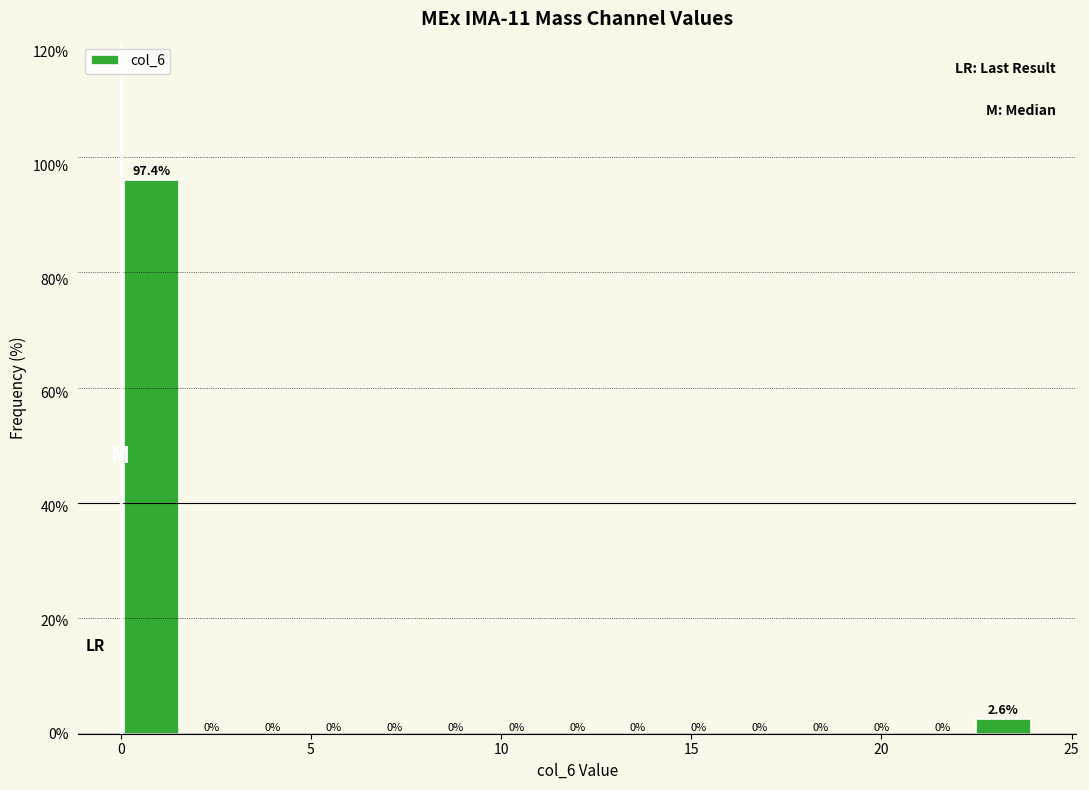

Read against the x-axis, roughly where is the centre of the tallest bar?

1.0